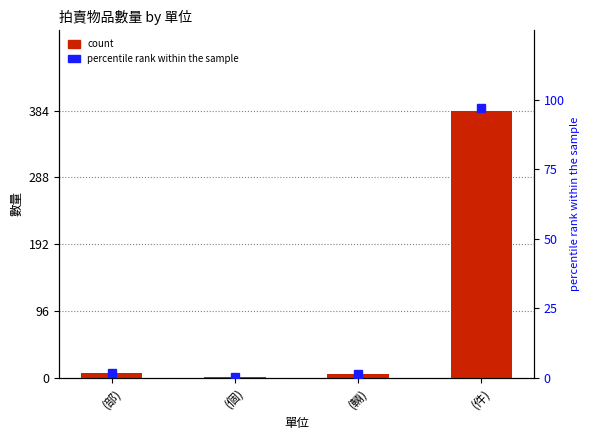

What is the label of the 1st bar from the left?

(部)